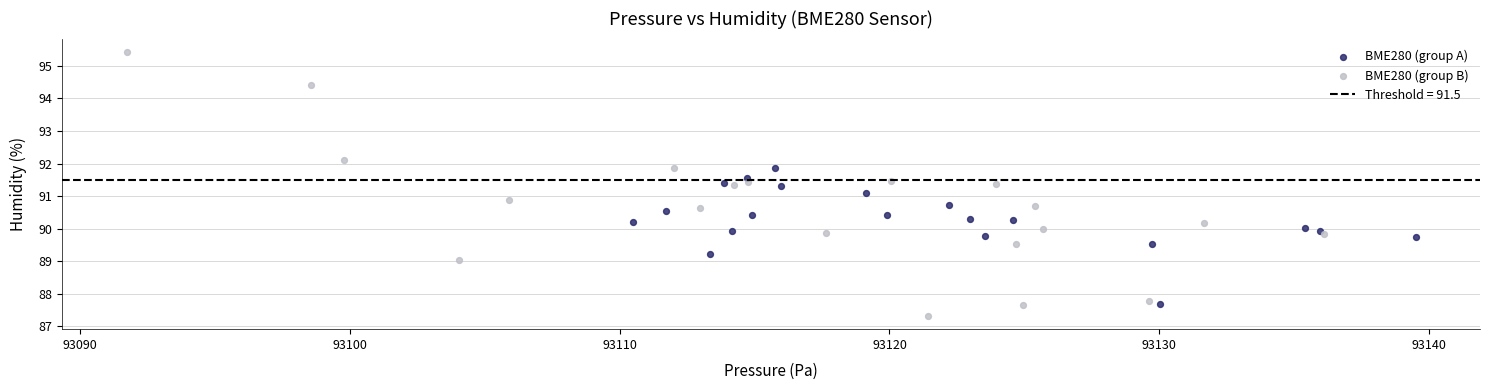

Which series has the widest spread of Y values?

BME280 (group B)